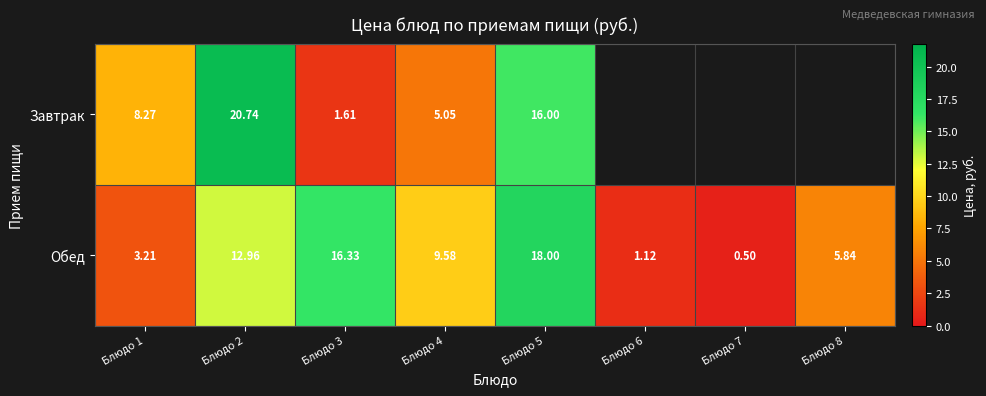

Between Блюдо 1 and Блюдо 2, which series saw the biggest shift?

Завтрак